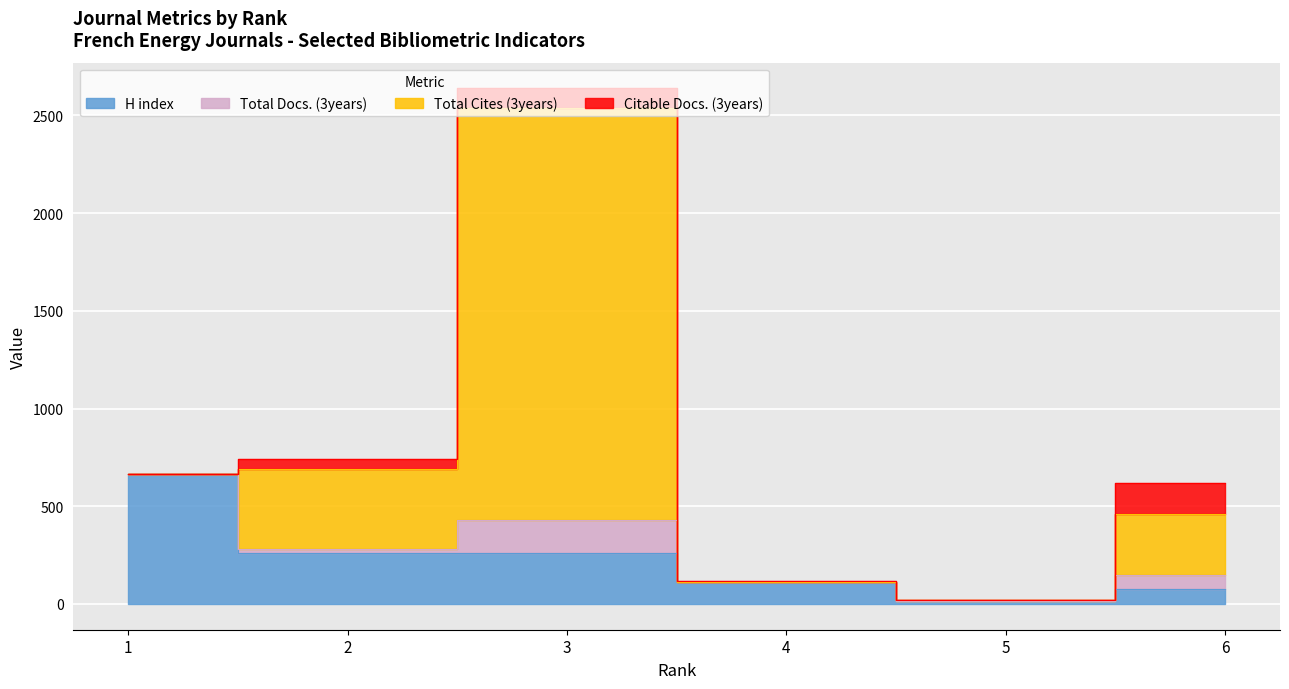

Reading right to left, what are all the values shown in this chart?

H index: 74	16	112	260	260	664
Total Docs. (3years): 75	1	0	168	21	0
Total Cites (3years): 311	1	0	2109	411	0
Citable Docs. (3years): 161	1	4	101	49	0